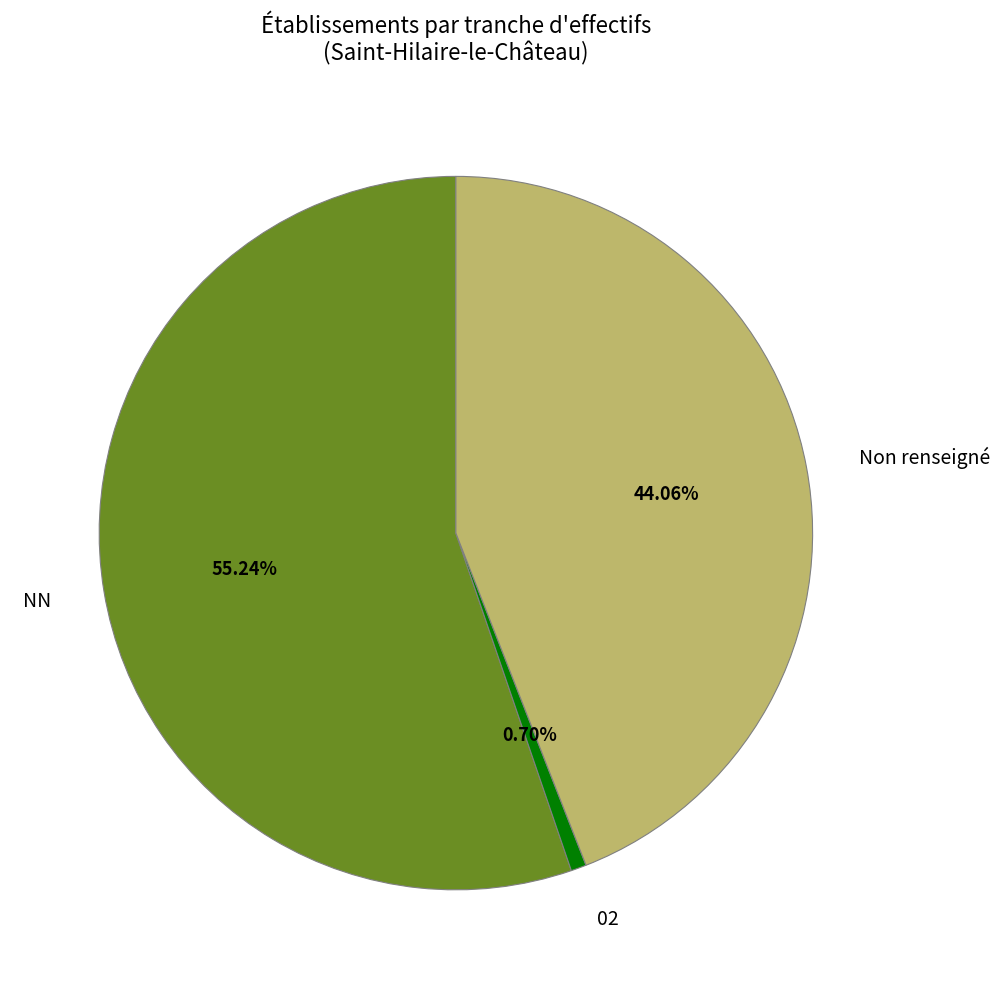

Is there a majority slice in this chart?

Yes